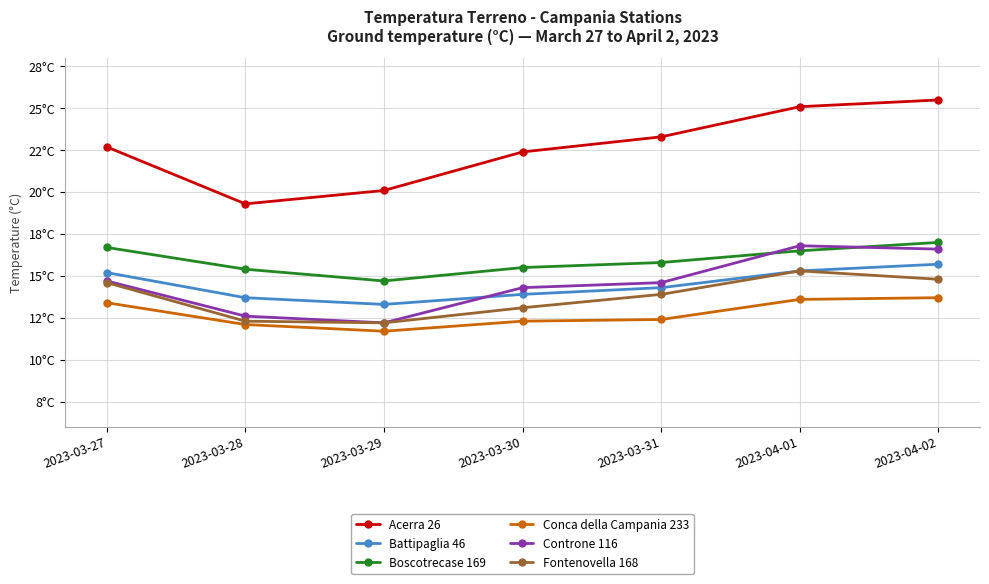

What is the label of the 7th point from the right?

2023-03-27